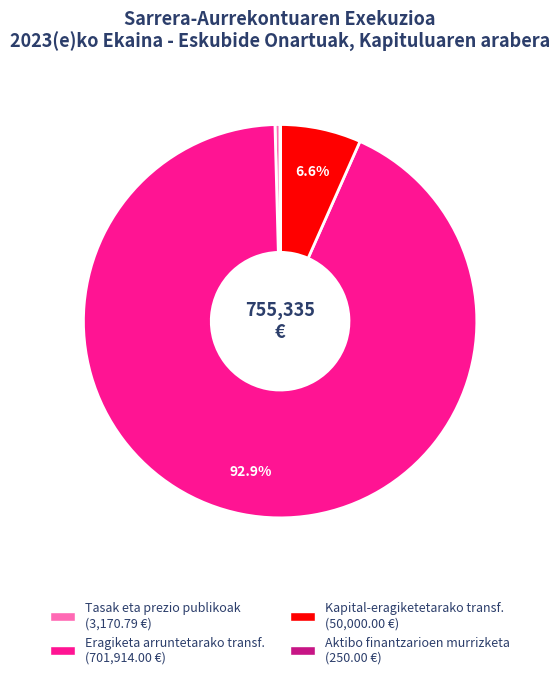

Does any single category account for the majority?

Yes